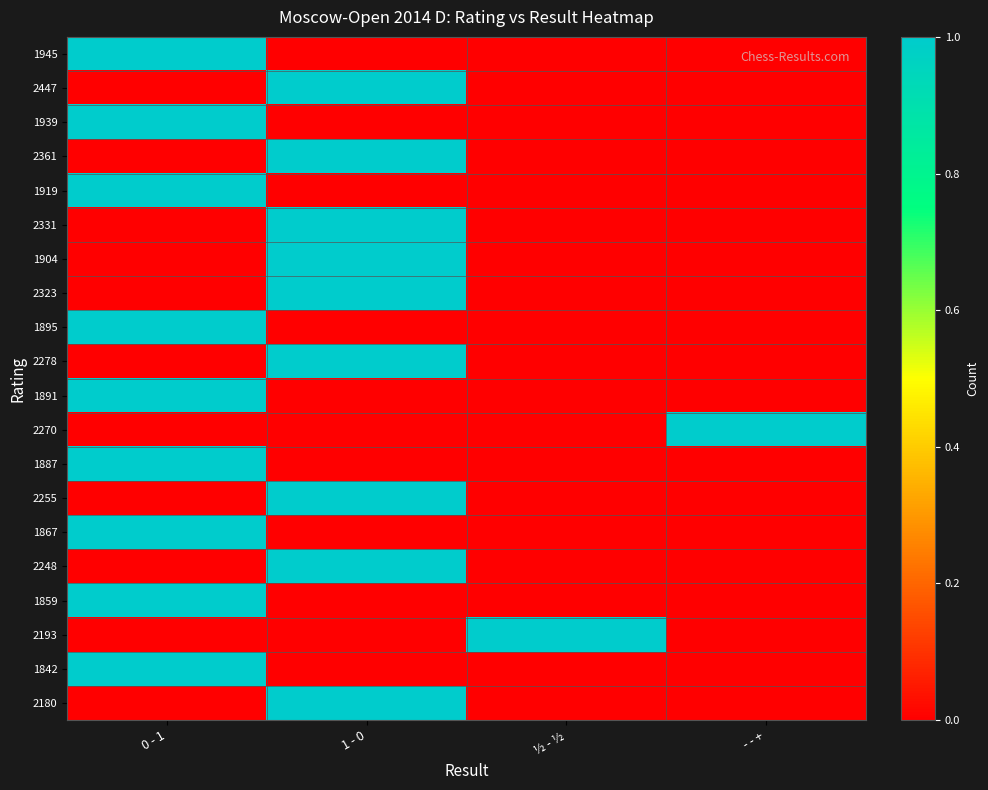

Reading left to right, extract all data points from this chart.

1945: 0 - 1=1	1 - 0=0	½ - ½=0	- - +=0
2447: 0 - 1=0	1 - 0=1	½ - ½=0	- - +=0
1939: 0 - 1=1	1 - 0=0	½ - ½=0	- - +=0
2361: 0 - 1=0	1 - 0=1	½ - ½=0	- - +=0
1919: 0 - 1=1	1 - 0=0	½ - ½=0	- - +=0
2331: 0 - 1=0	1 - 0=1	½ - ½=0	- - +=0
1904: 0 - 1=0	1 - 0=1	½ - ½=0	- - +=0
2323: 0 - 1=0	1 - 0=1	½ - ½=0	- - +=0
1895: 0 - 1=1	1 - 0=0	½ - ½=0	- - +=0
2278: 0 - 1=0	1 - 0=1	½ - ½=0	- - +=0
1891: 0 - 1=1	1 - 0=0	½ - ½=0	- - +=0
2270: 0 - 1=0	1 - 0=0	½ - ½=0	- - +=1
1887: 0 - 1=1	1 - 0=0	½ - ½=0	- - +=0
2255: 0 - 1=0	1 - 0=1	½ - ½=0	- - +=0
1867: 0 - 1=1	1 - 0=0	½ - ½=0	- - +=0
2248: 0 - 1=0	1 - 0=1	½ - ½=0	- - +=0
1859: 0 - 1=1	1 - 0=0	½ - ½=0	- - +=0
2193: 0 - 1=0	1 - 0=0	½ - ½=1	- - +=0
1842: 0 - 1=1	1 - 0=0	½ - ½=0	- - +=0
2180: 0 - 1=0	1 - 0=1	½ - ½=0	- - +=0